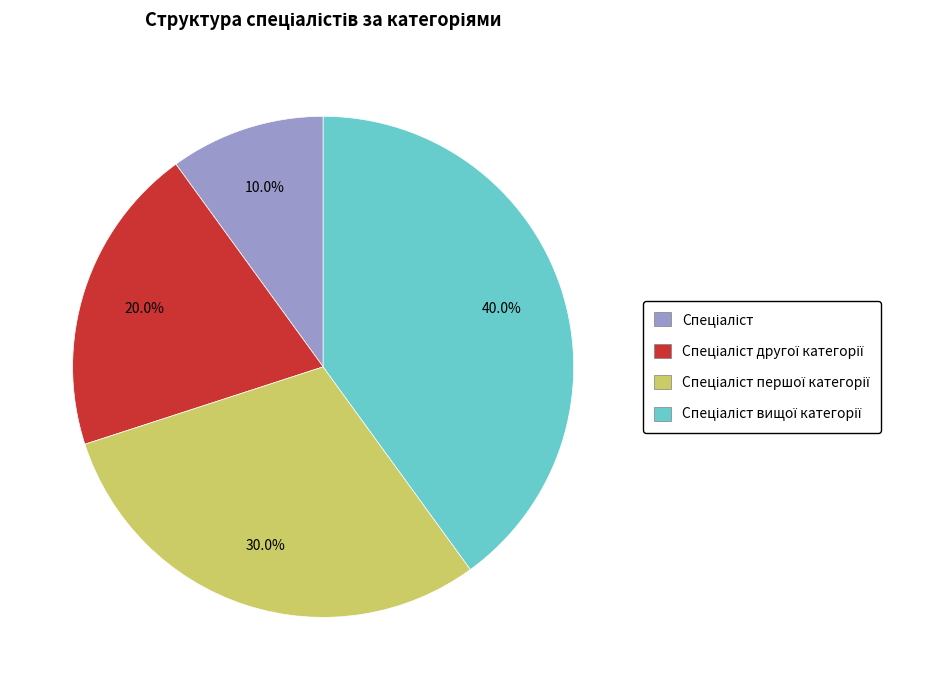

Is there any slice that represents more than half of the pie?

No